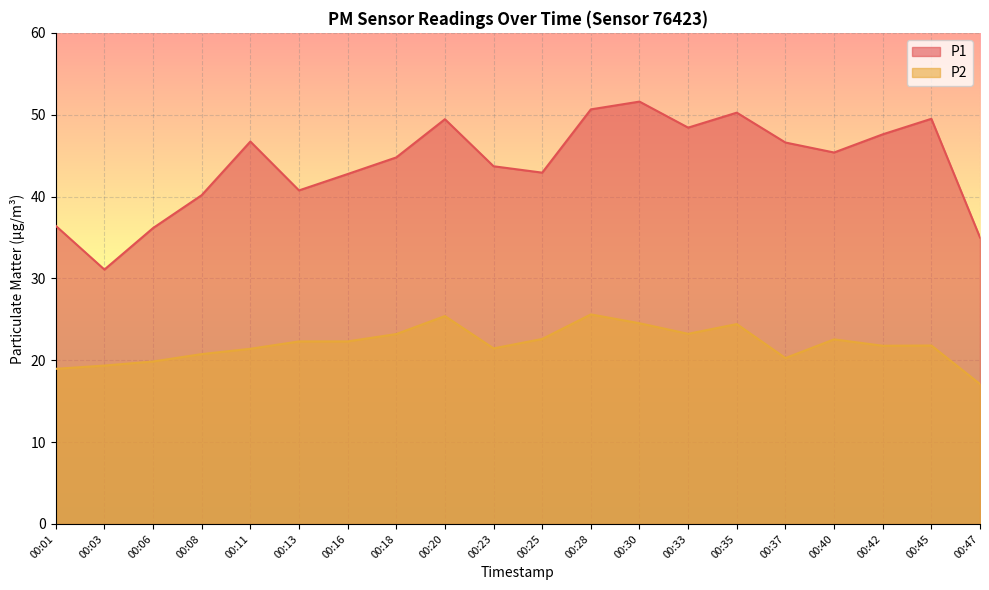

True or false: P2 and P1 intersect in this chart.

False